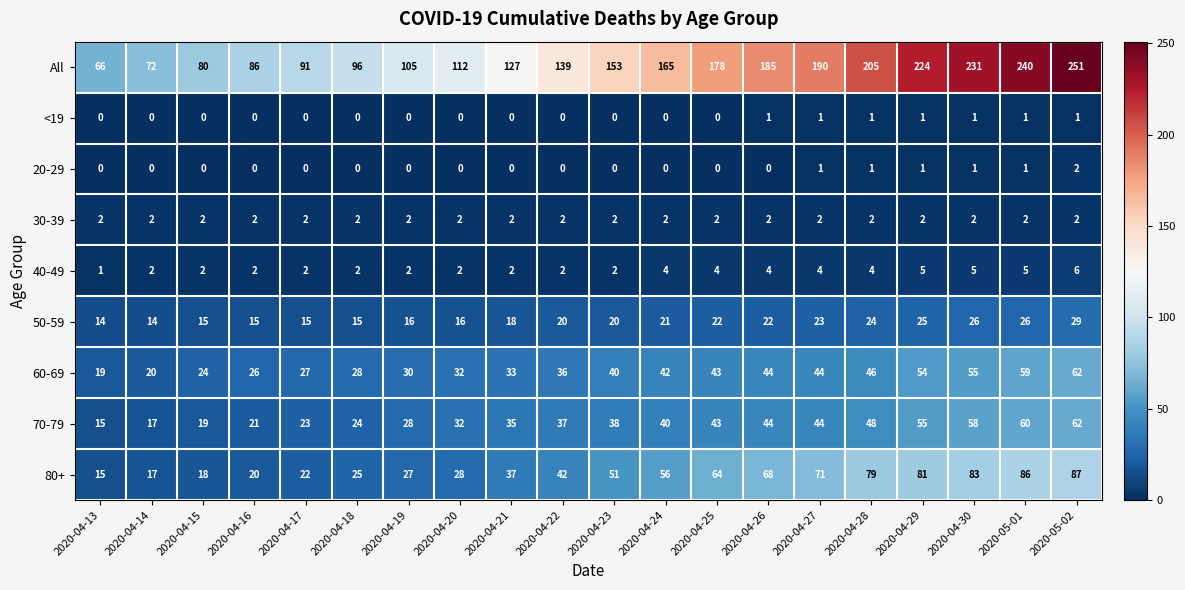

Is it true that 70-79 equals 43 at 2020-04-25?

True